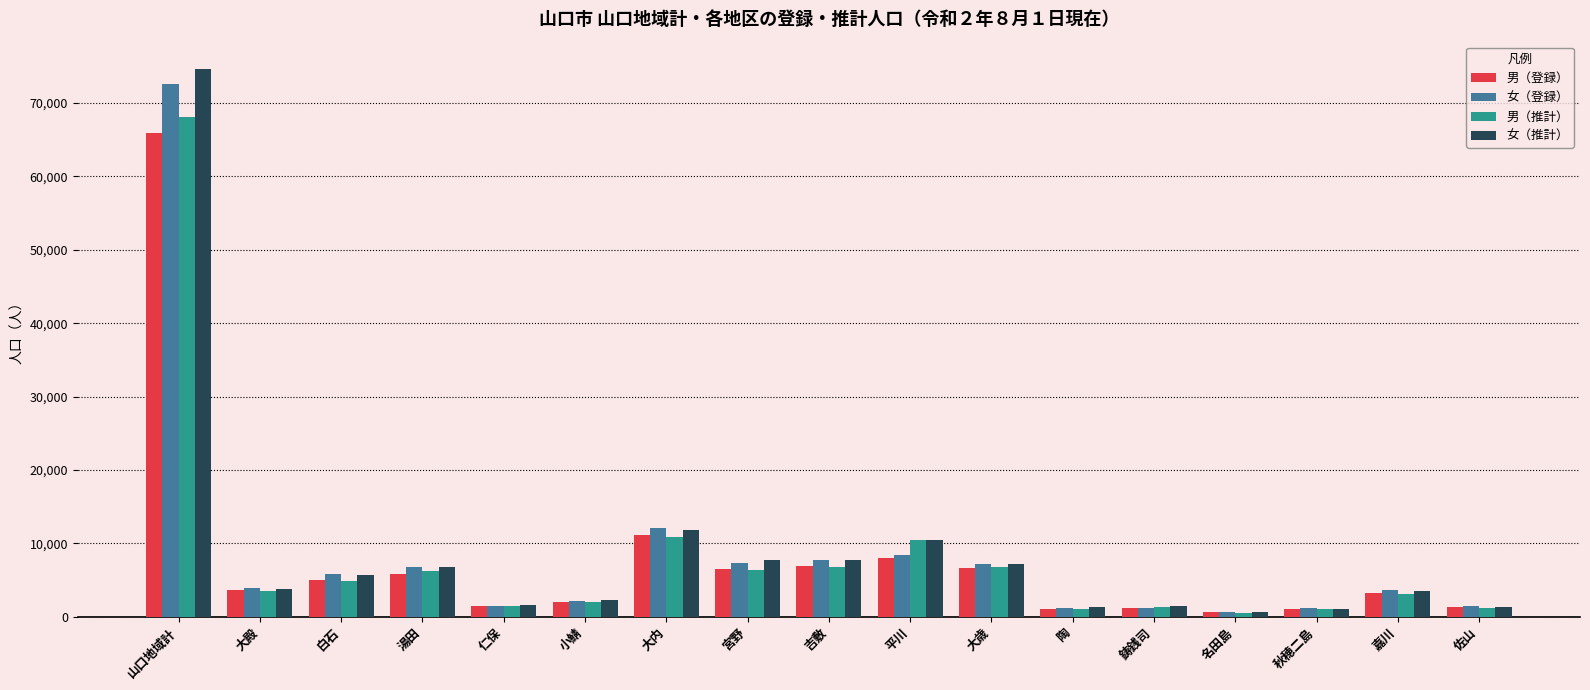

What is the spread (max minus min) of values at 宮野?

1441